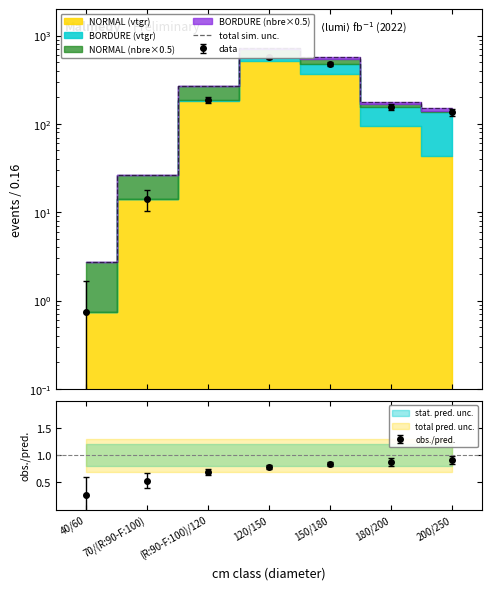

What is the change in value from 70/(R:90-F:100) to 120/150?

+696.2